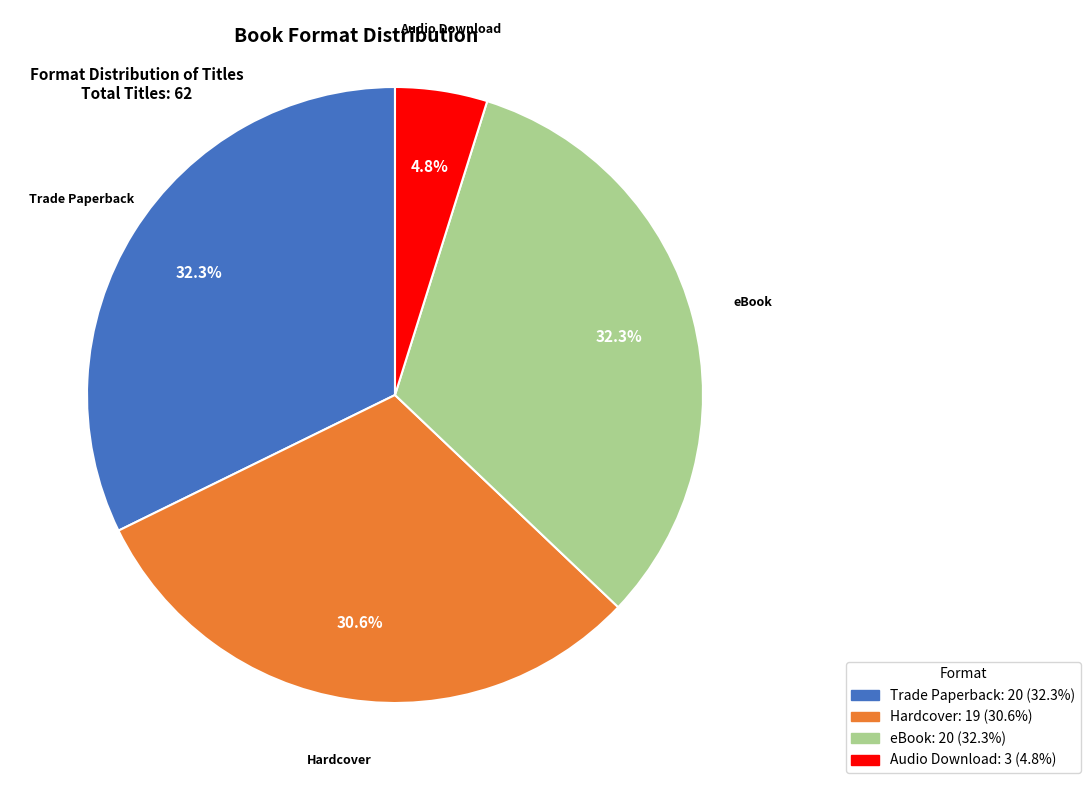

To the nearest percent, what is the combined percentage of Hardcover and eBook?

63%